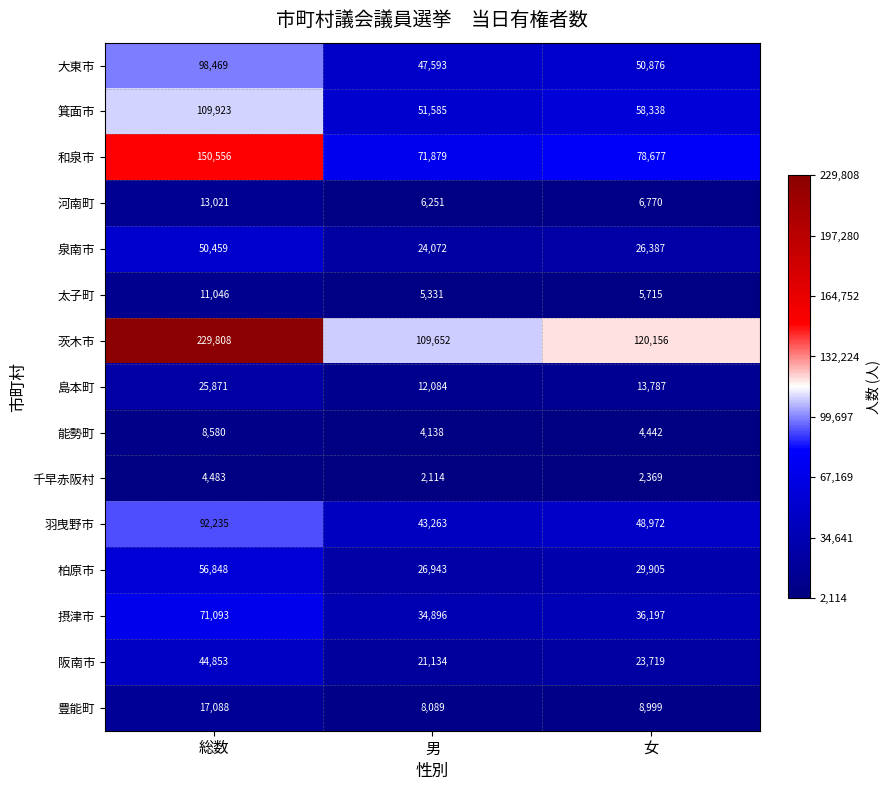

What is the sum of the 島本町 values at 男 and 総数?

37955